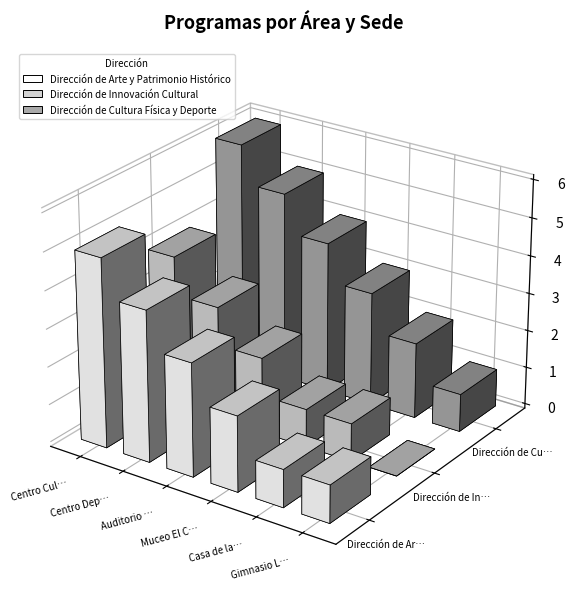

What is the difference between the maximum and second lowest values in the Dirección de Cultura Física y Deporte series?

4